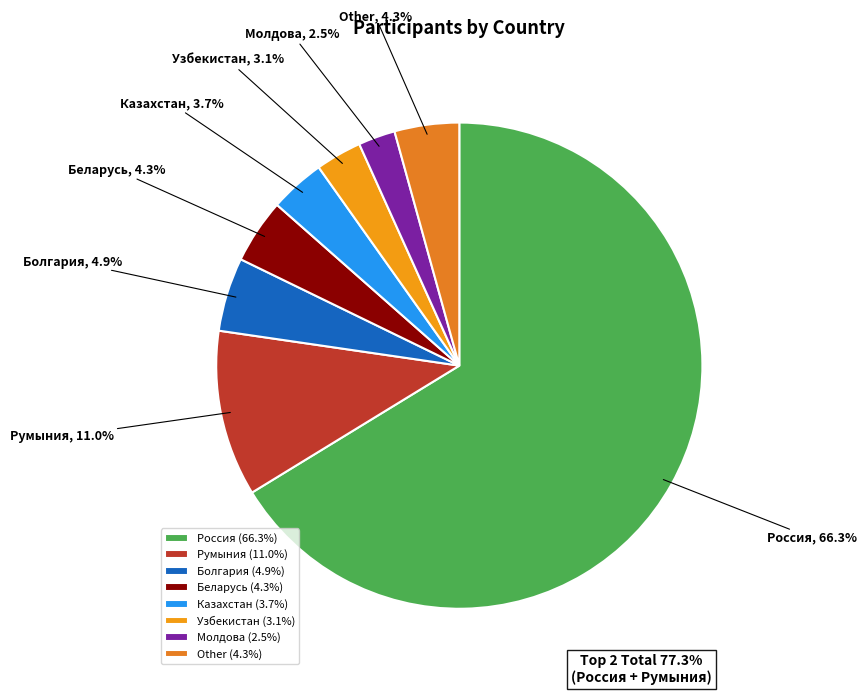

How much of the chart is everything except Other?

95.7%